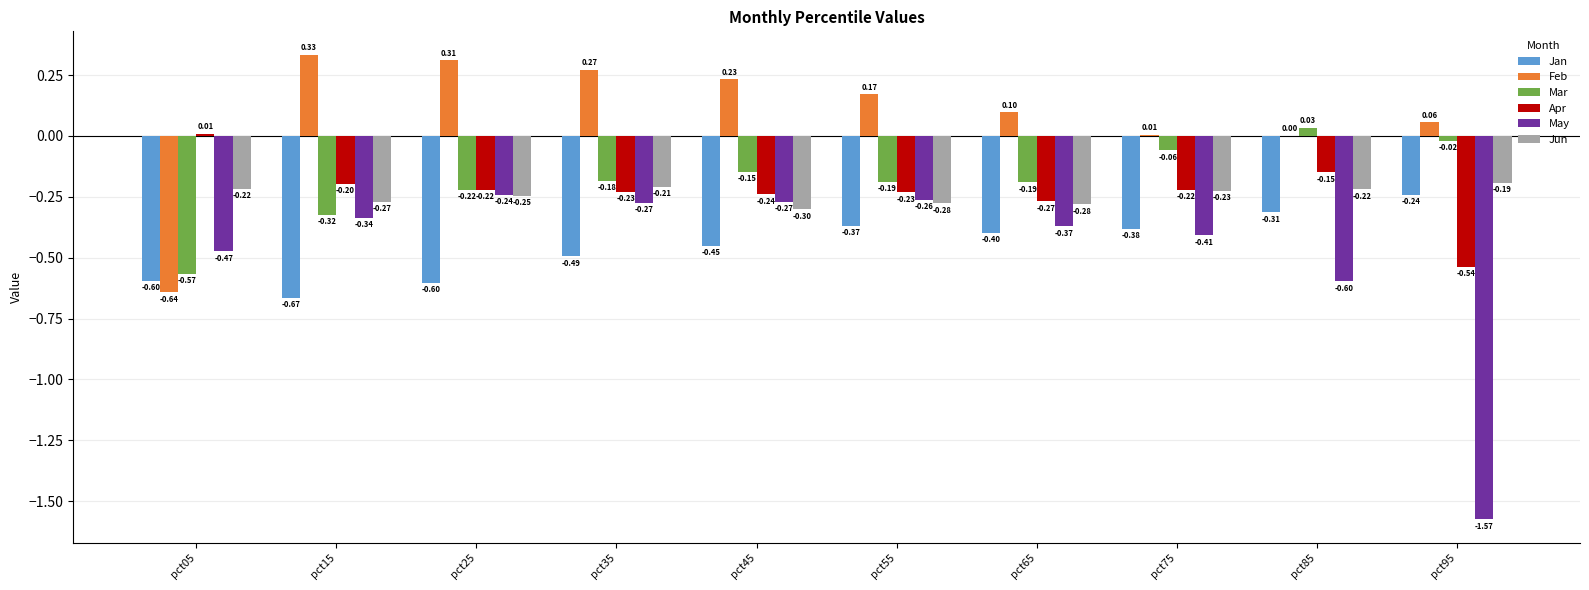

Which series has the widest spread of values?

May